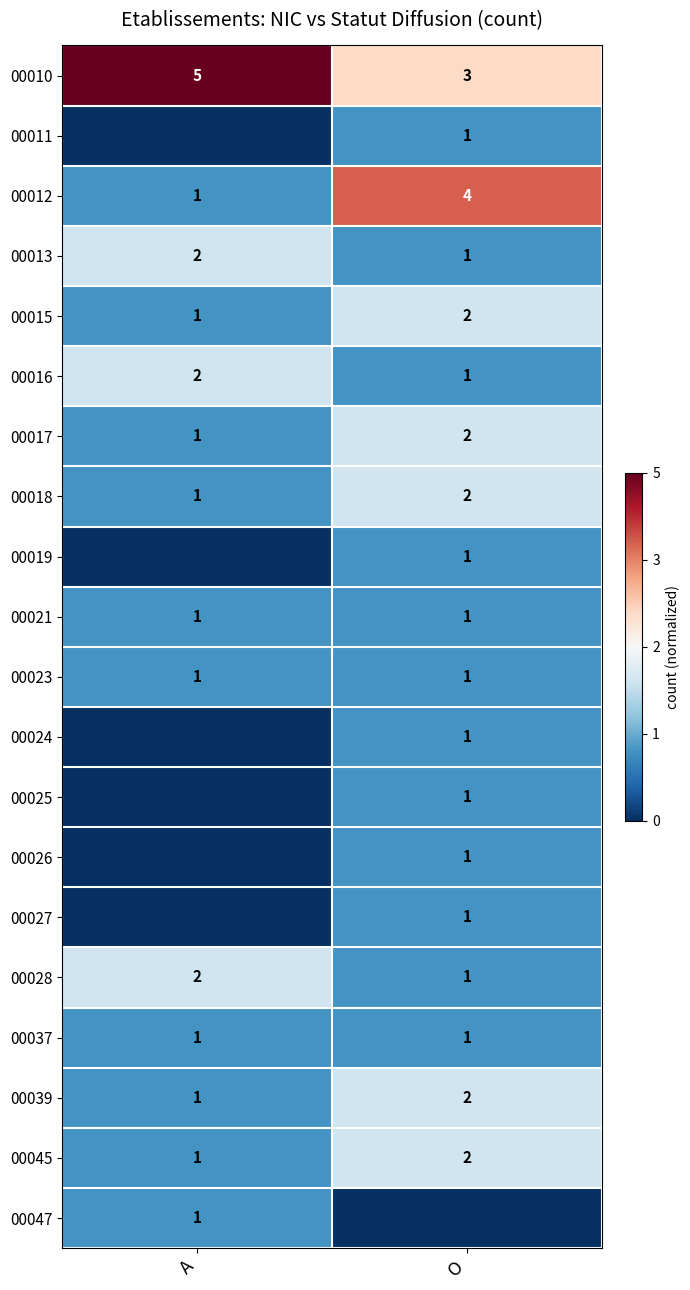

How many distinct data groups are displayed?

20